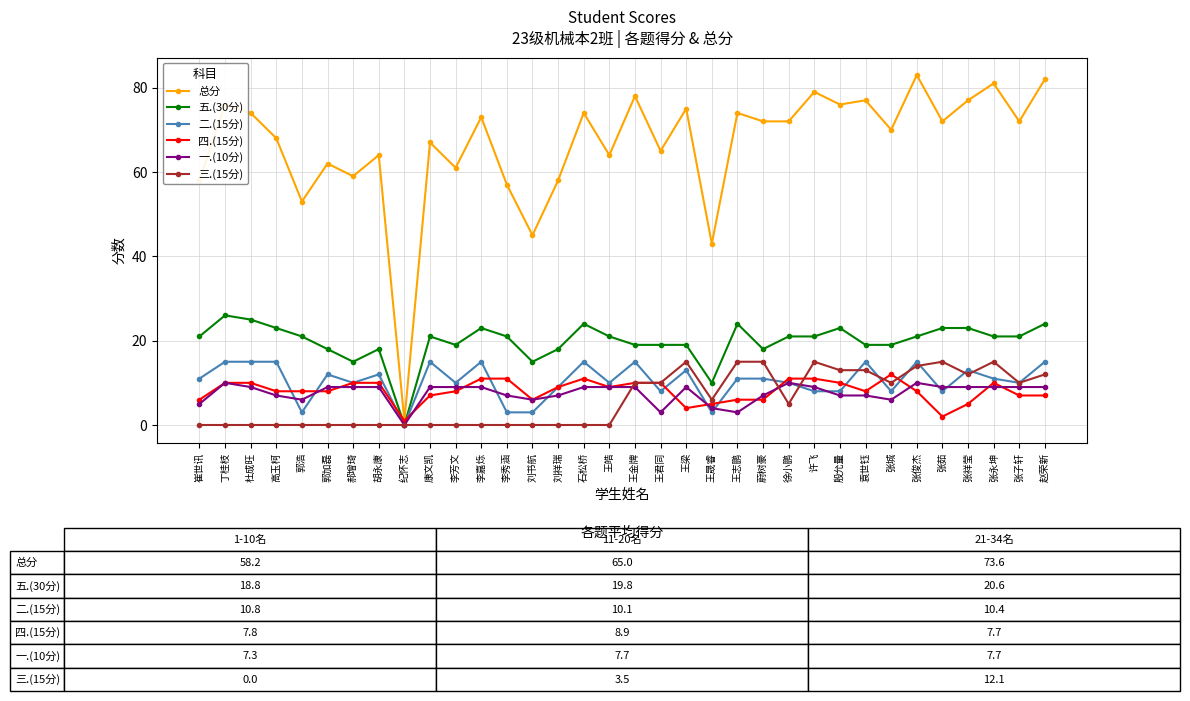

How many values in 五.(30分) are above zero?

33